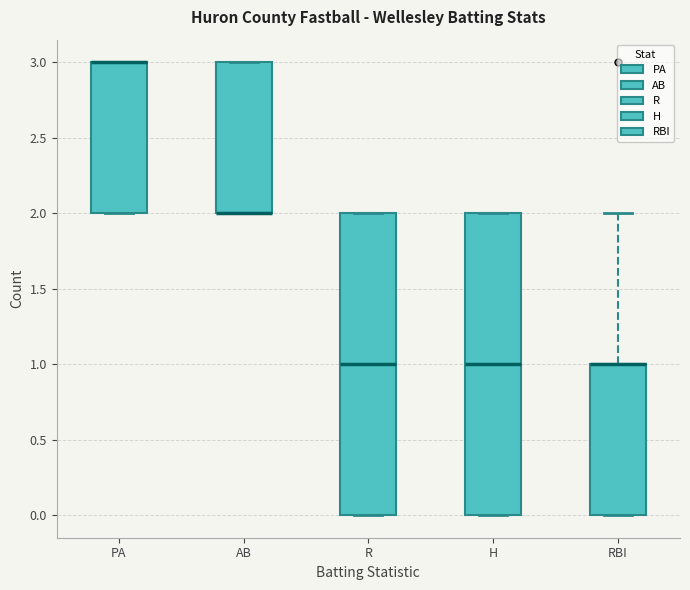

Where does the median line of the box for R sit on the y-axis? The values are not printed on the chart, so give them approximately, as read against the axis.

1